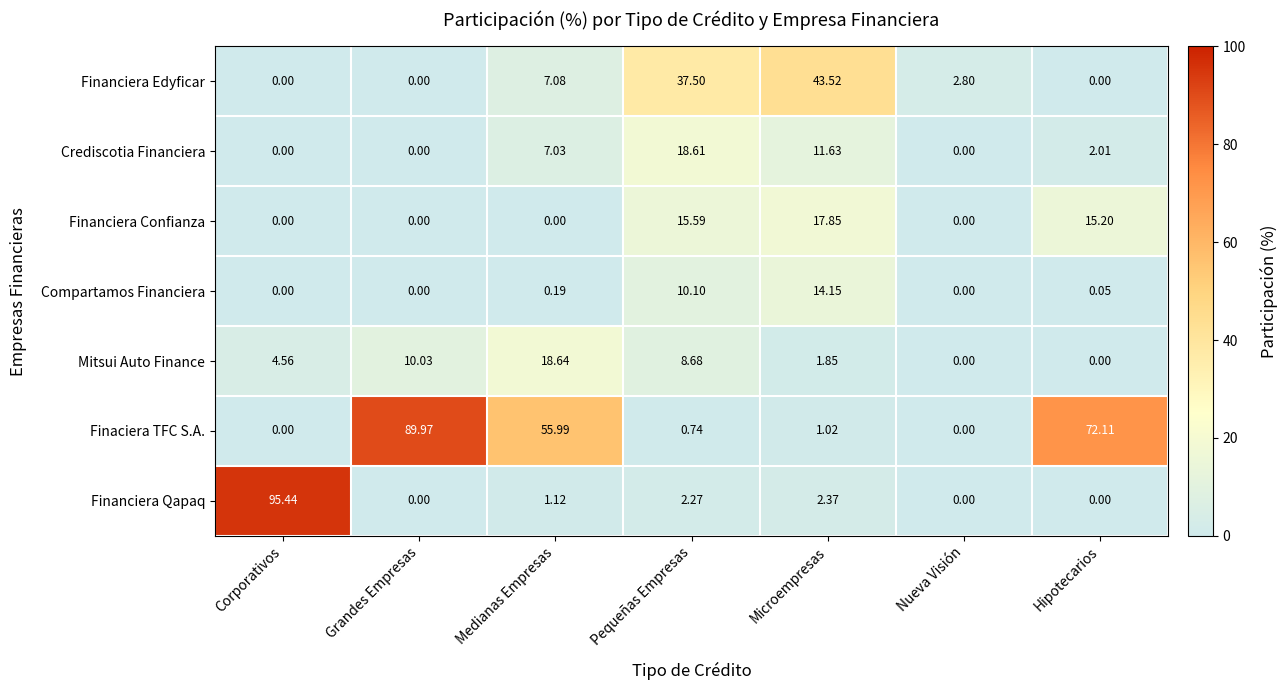

What is the difference between the highest and lowest values at Microempresas?

42.5